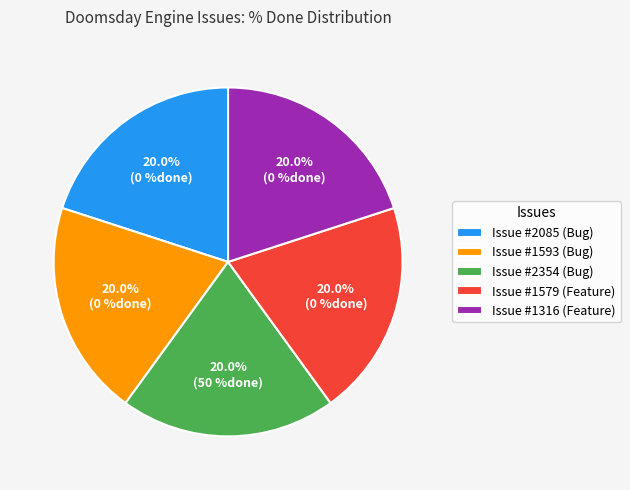

What is the total percentage of Issue #1316 (Feature) and Issue #2085 (Bug)?

40.0%